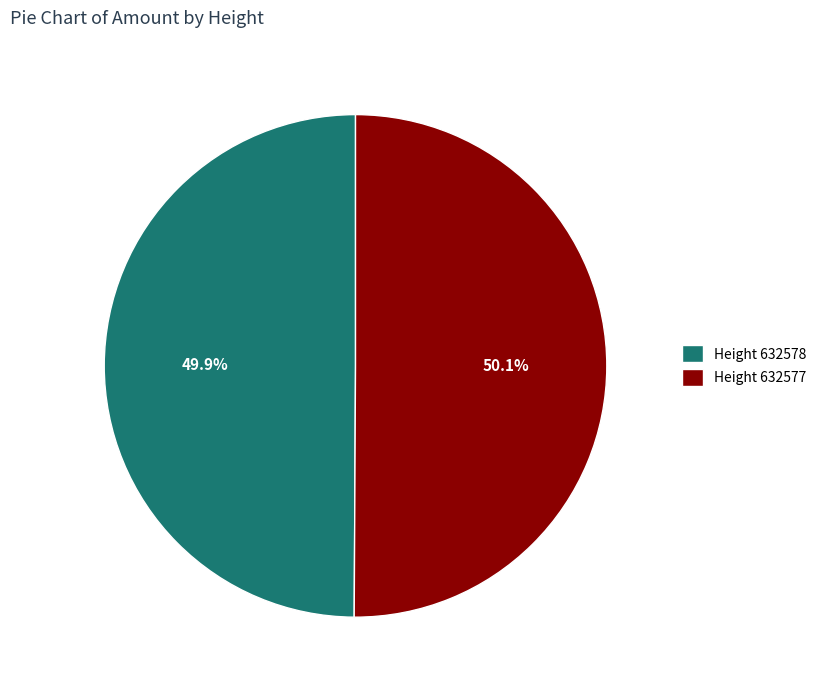

Is the sum of 632577 and 632578 greater than half?

Yes